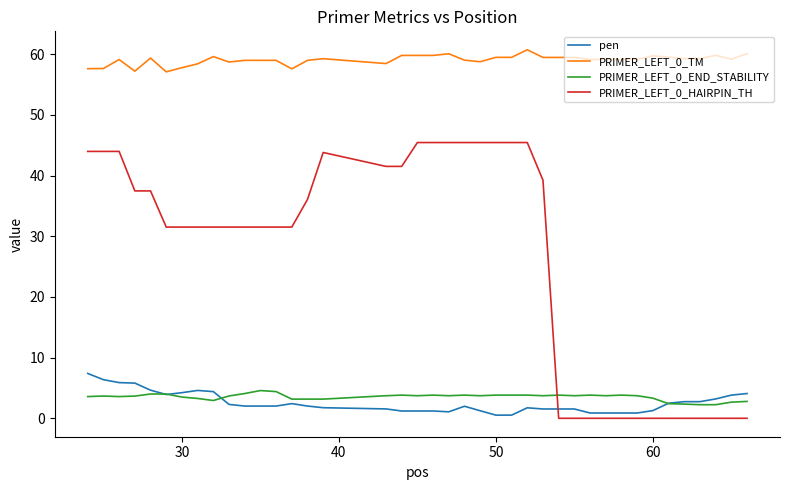

True or false: PRIMER_LEFT_0_HAIRPIN_TH and PRIMER_LEFT_0_TM cross at least once.

False